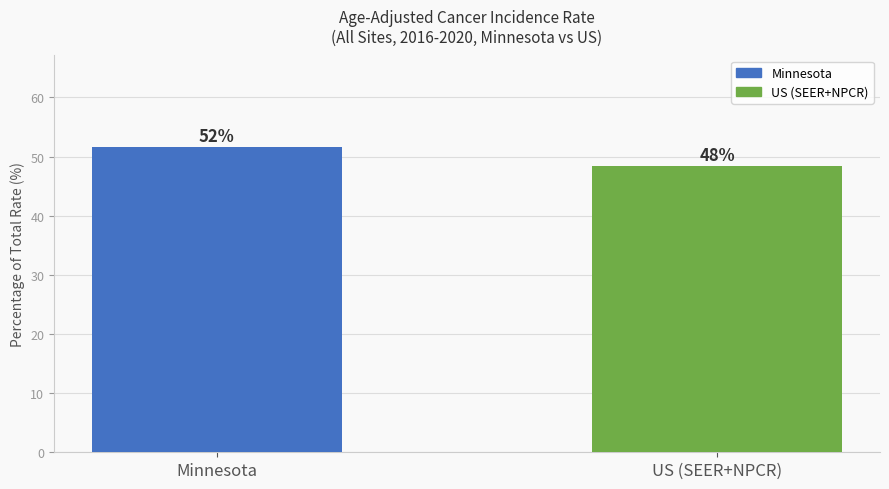

Does the chart contain any negative values?

No